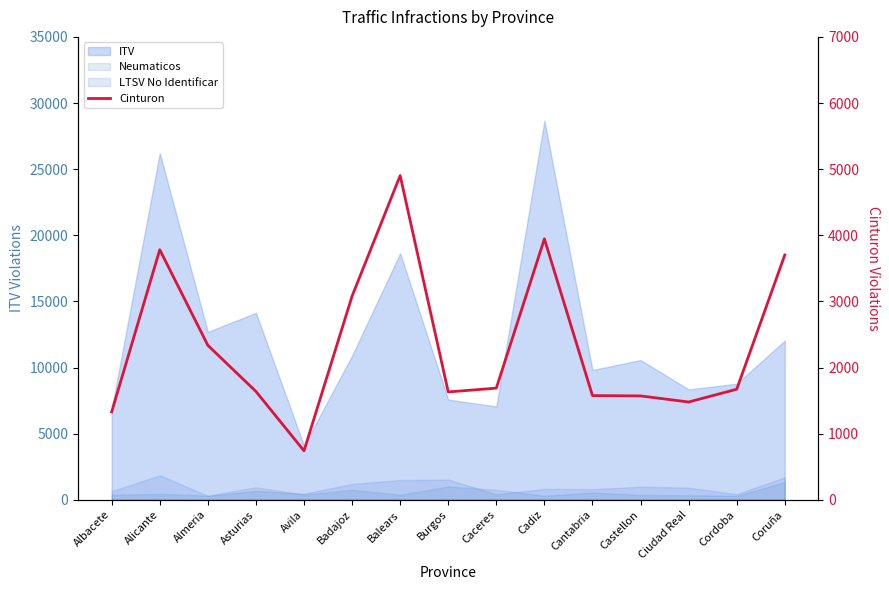

What is the difference between the maximum and minimum values?

4162